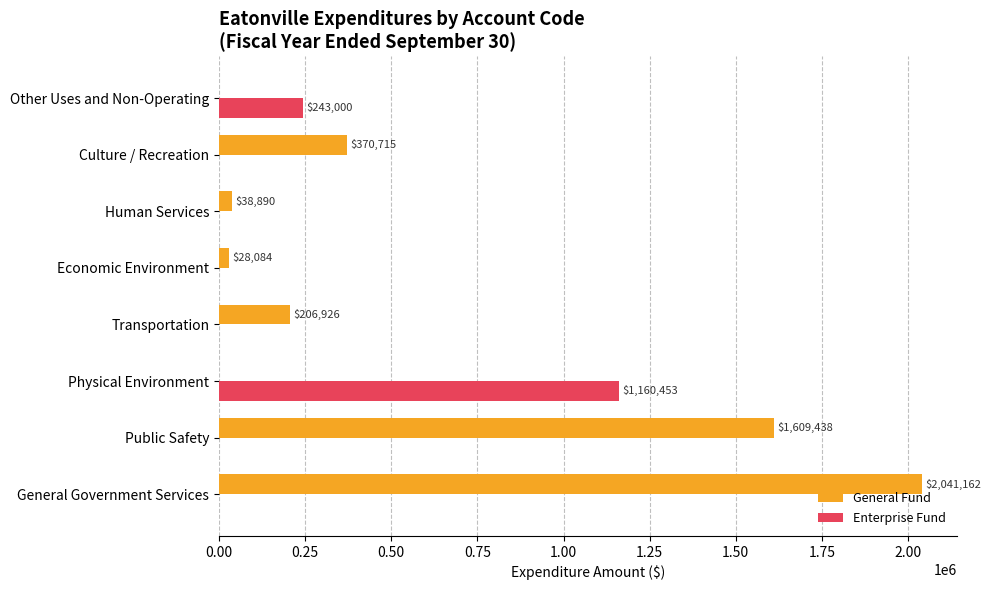

True or false: General Fund has a value of 28084 at Economic Environment.

True